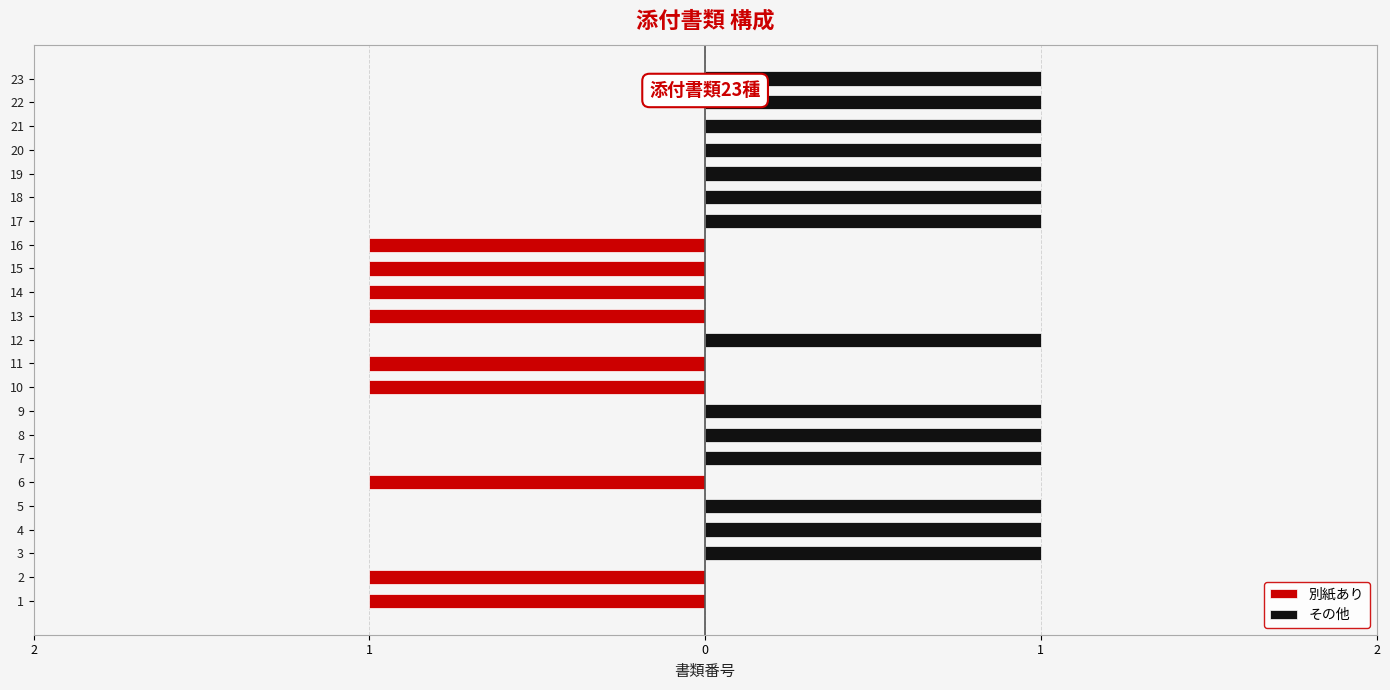

Is it true that その他 equals 0 at 12?

False